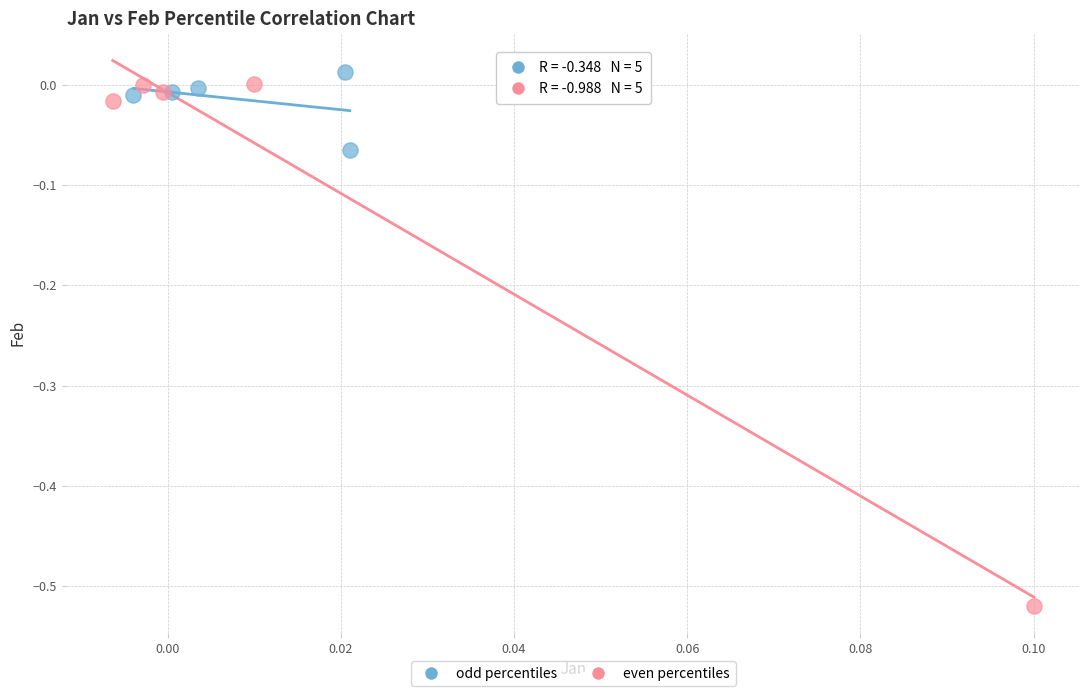

Which series has the largest Y range (max minus min)?

even percentiles